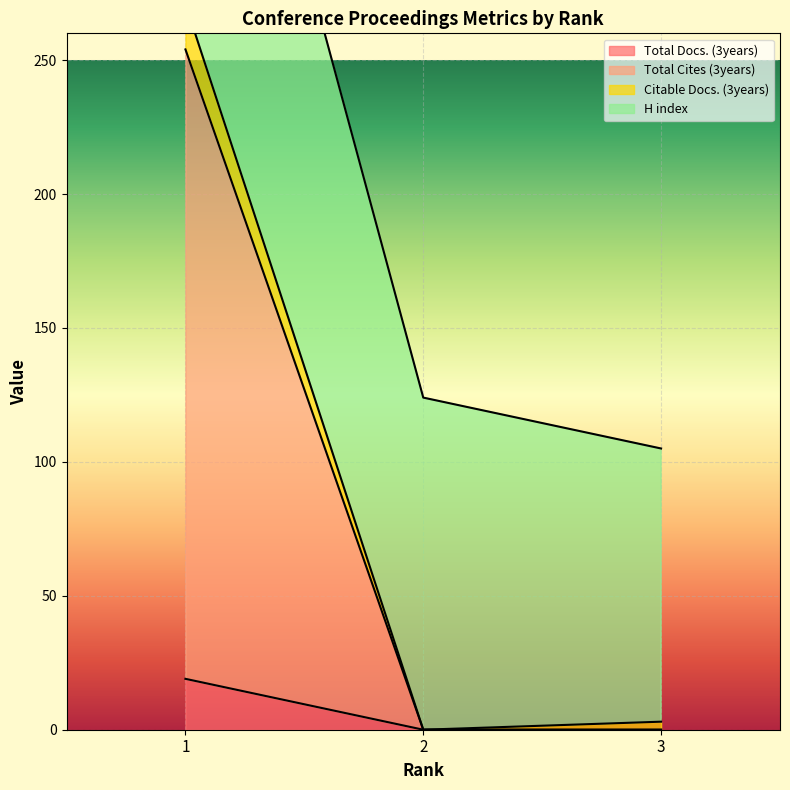

At how many categories does at least one series exceed 239?

1